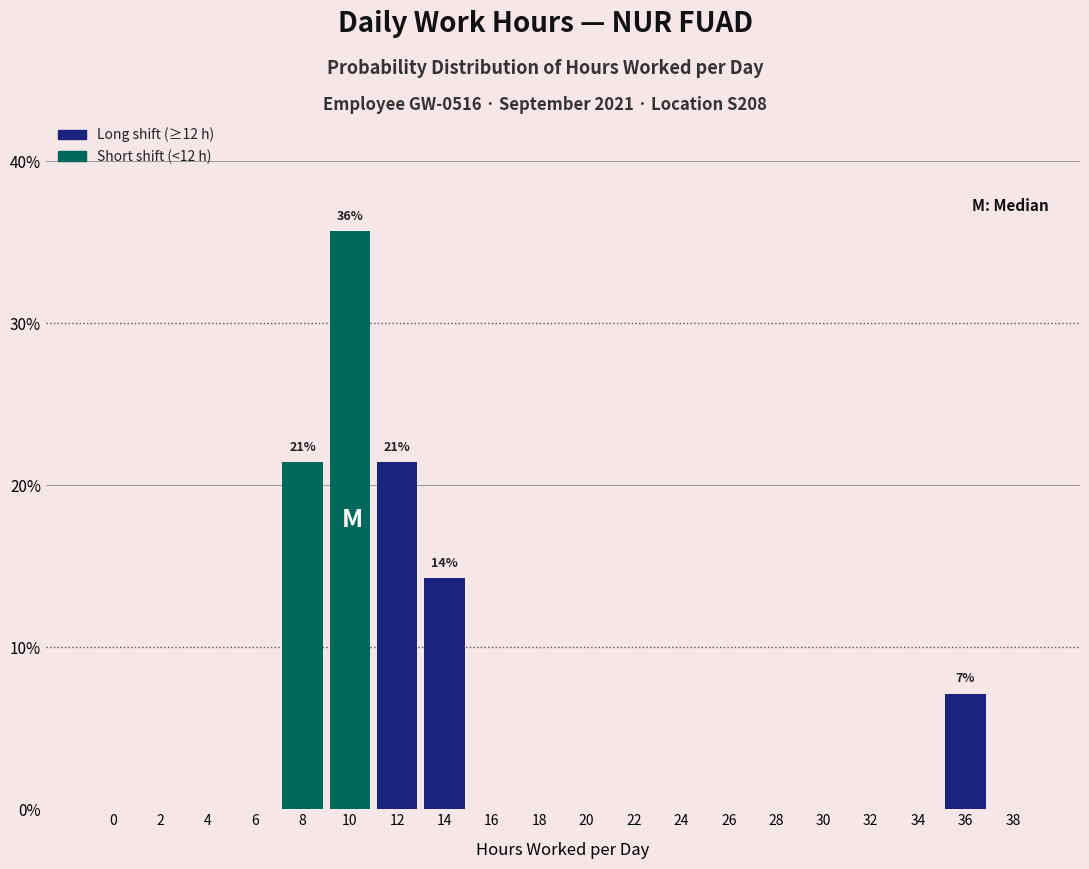

Reading right to left, what are all the values shown in this chart?

38=0.0	36=7.1	34=0.0	32=0.0	30=0.0	28=0.0	26=0.0	24=0.0	22=0.0	20=0.0	18=0.0	16=0.0	14=14.3	12=21.4	10=35.7	8=21.4	6=0.0	4=0.0	2=0.0	0=0.0